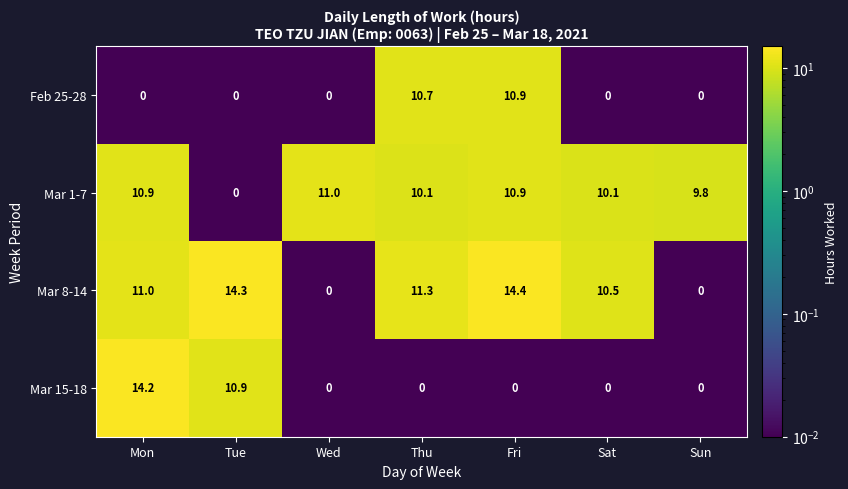

What is the difference between the highest and lowest values at Fri?

14.4